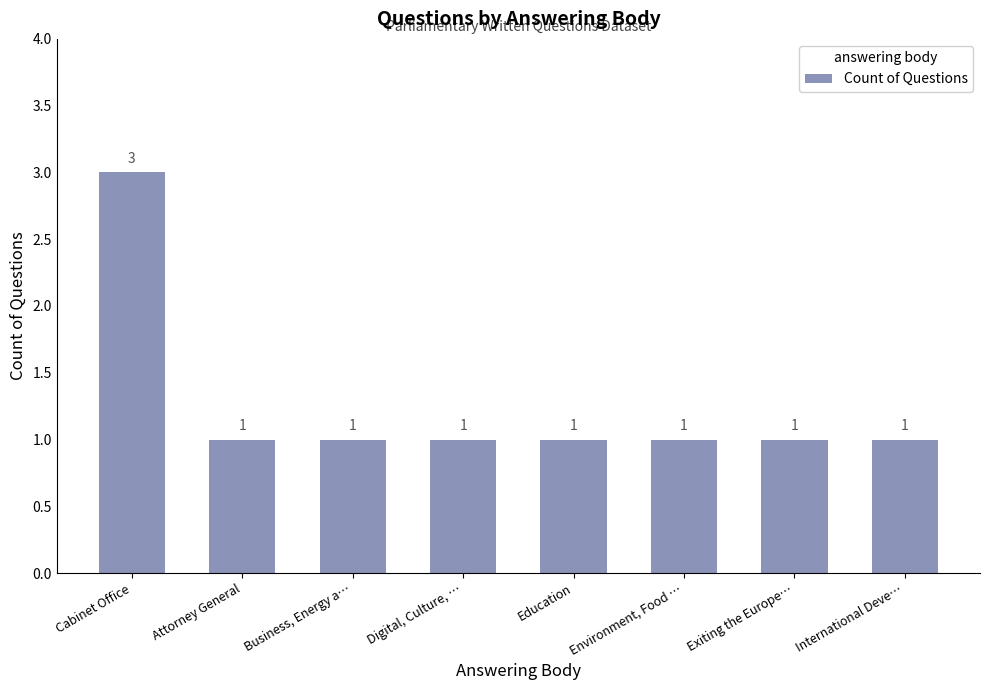

Reading left to right, list all the values displayed in this chart.

Cabinet Office=3	Attorney General=1	Business, Energy a…=1	Digital, Culture, …=1	Education=1	Environment, Food …=1	Exiting the Europe…=1	International Deve…=1